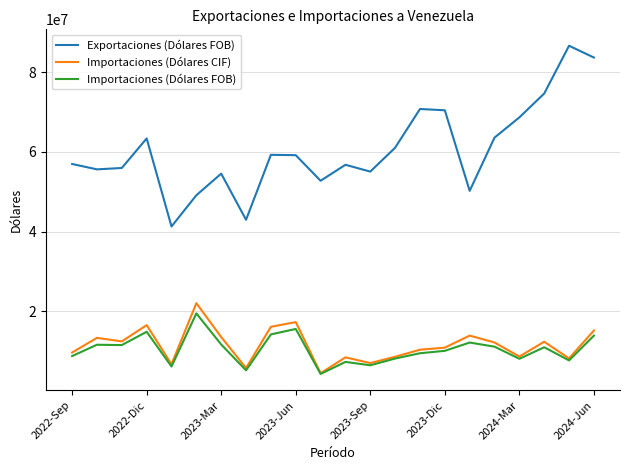

Which series has the widest spread of values?

Exportaciones (Dólares FOB)